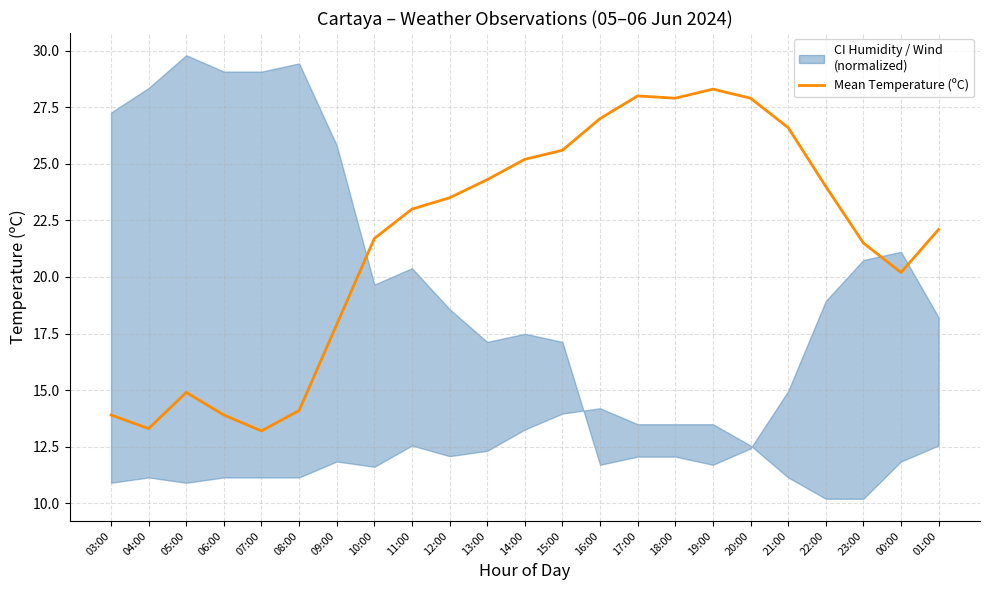

What is the approximate value at 15:00?

25.6